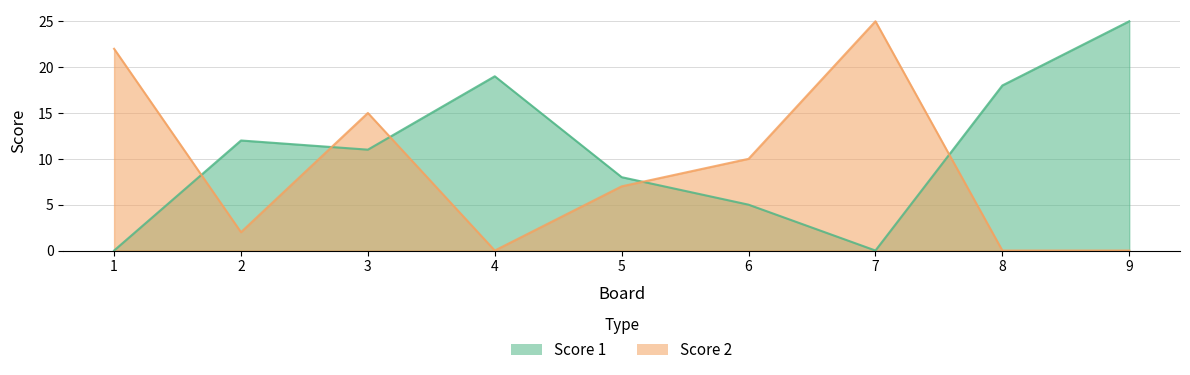

How many data points in Score 1 are above 11?

4